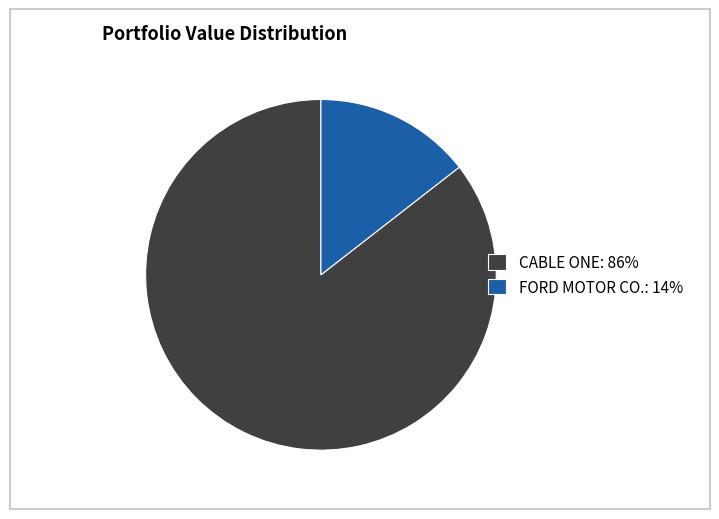

Which category has the smallest portion of the pie?

FORD MOTOR CO.